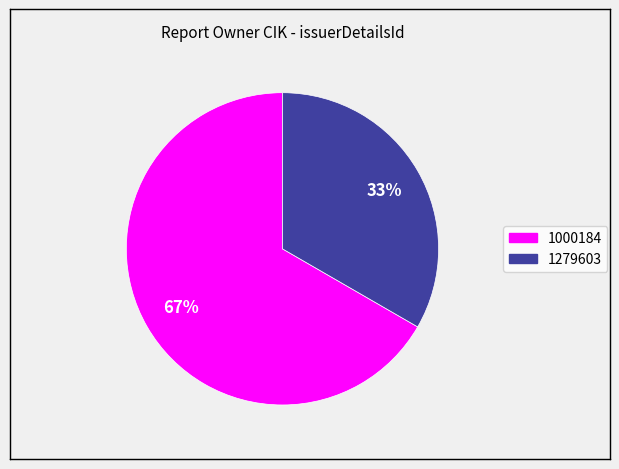

Combined, do 1000184 and 1279603 account for over 50%?

Yes